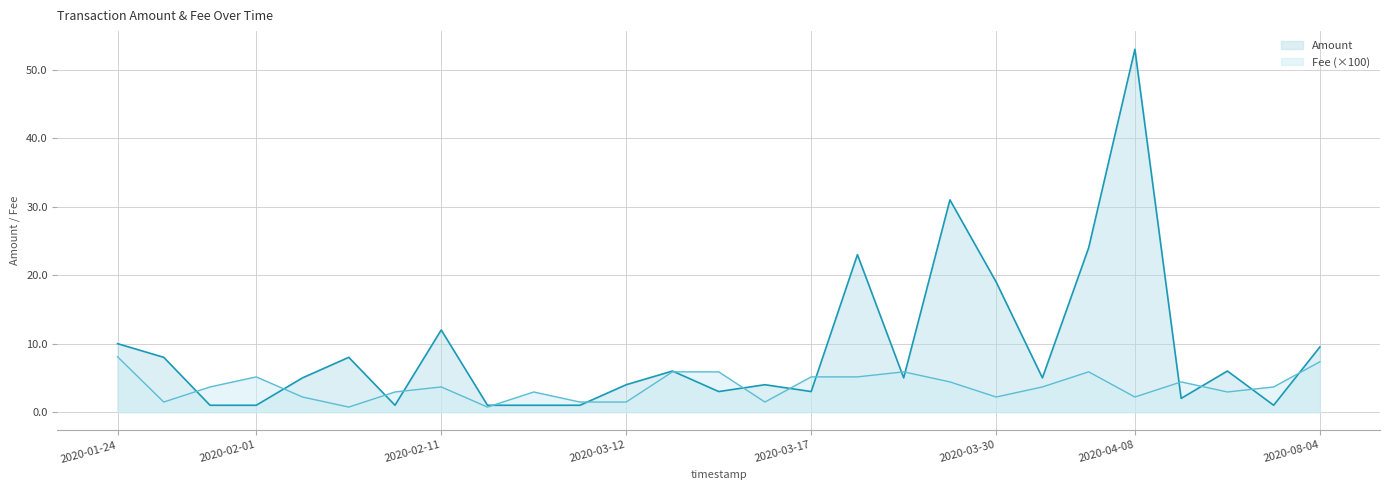

Where is the first local maximum for Amount?

2020-02-09